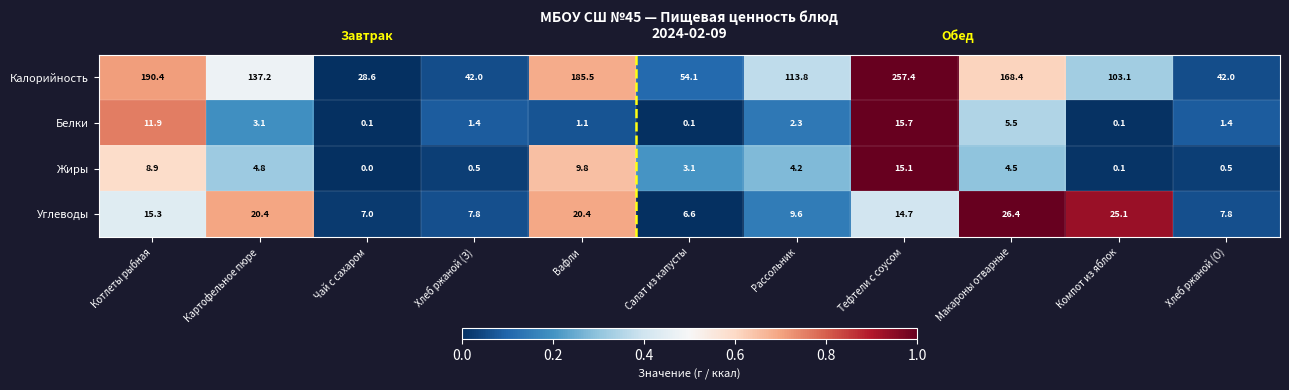

What is the maximum value shown in the chart?

257.4